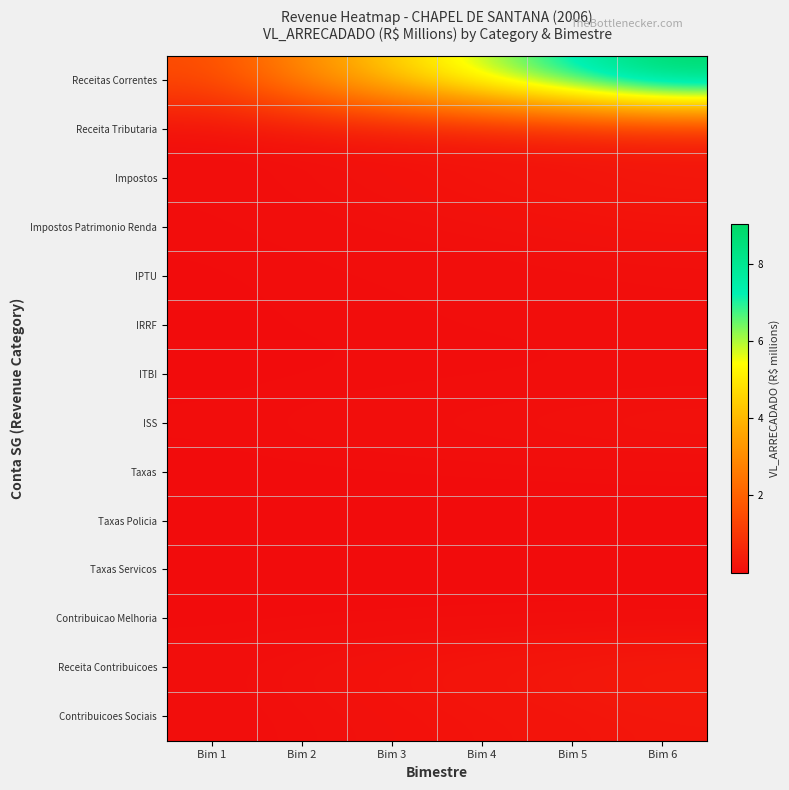

What is the maximum value shown in the chart?

9.0